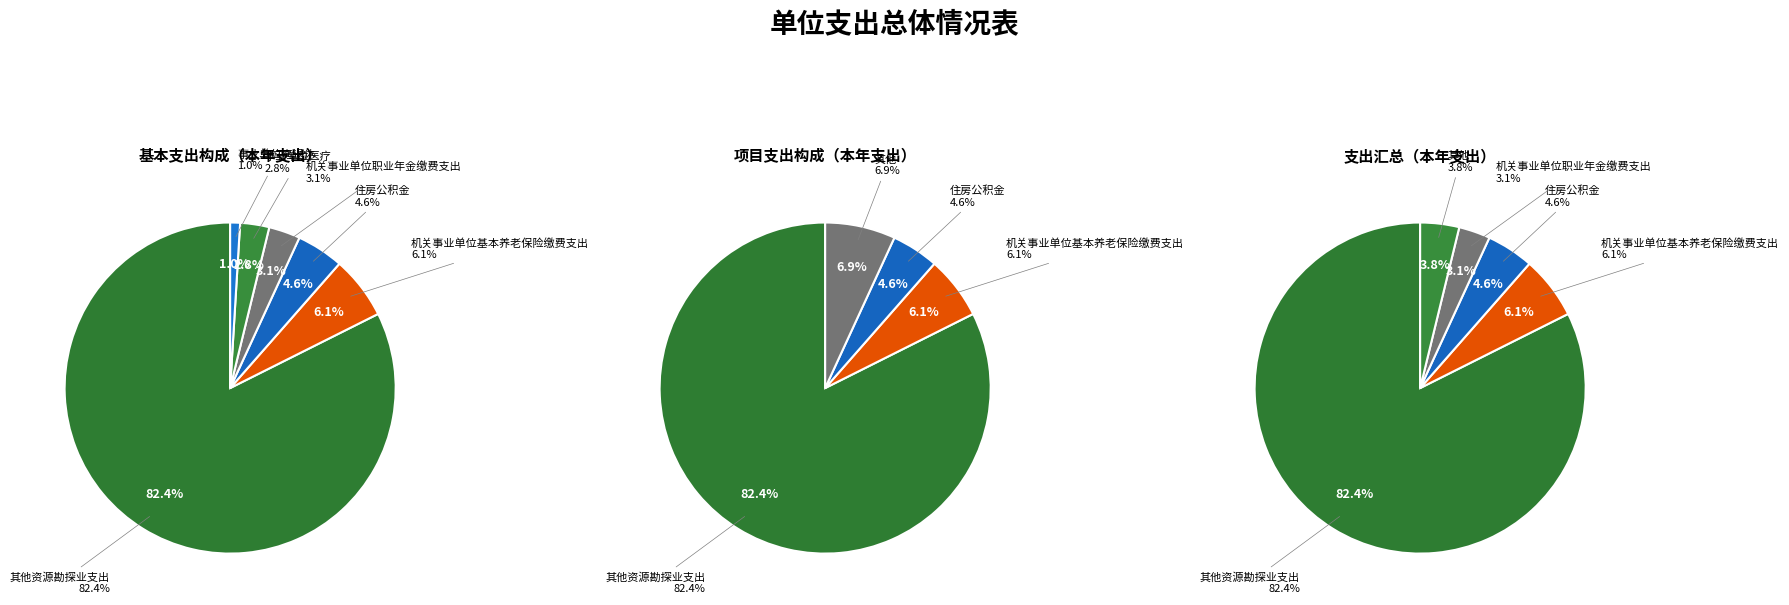

How many slices are in this pie chart?

6